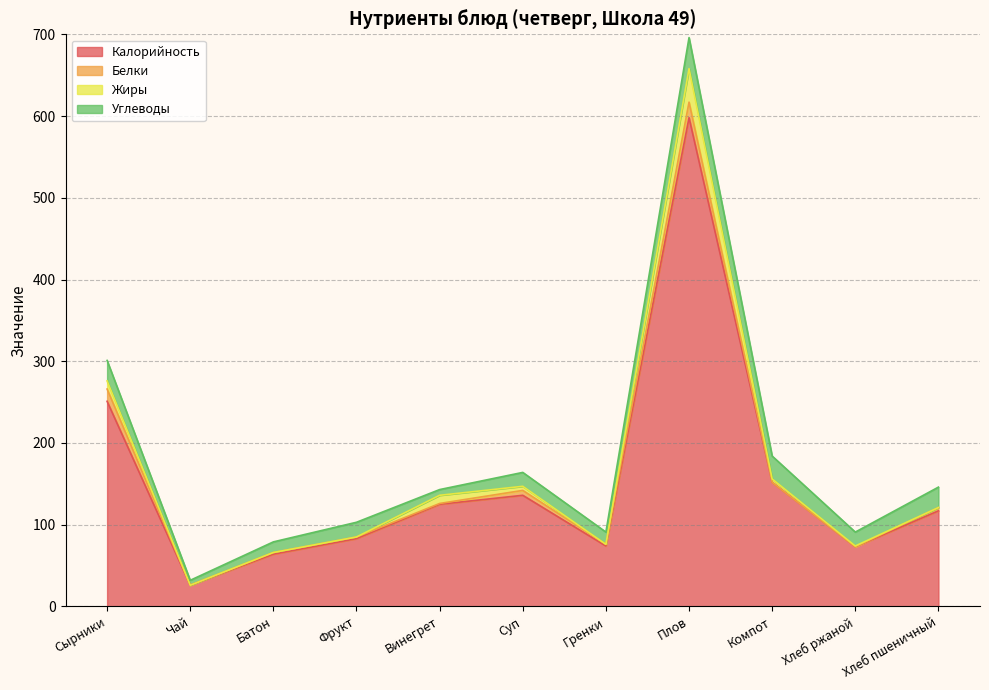

Reading right to left, list all the values displayed in this chart.

Калорийность: 117	73	152	598	74	136	125	83	64	26	251
Белки: 4	0	0	19	2	6	1	2	2	0	15
Жиры: 0	1	4	41	0	5	10	0	0	0	10
Углеводы: 25	17	28	38	15	17	7	18	13	6	25